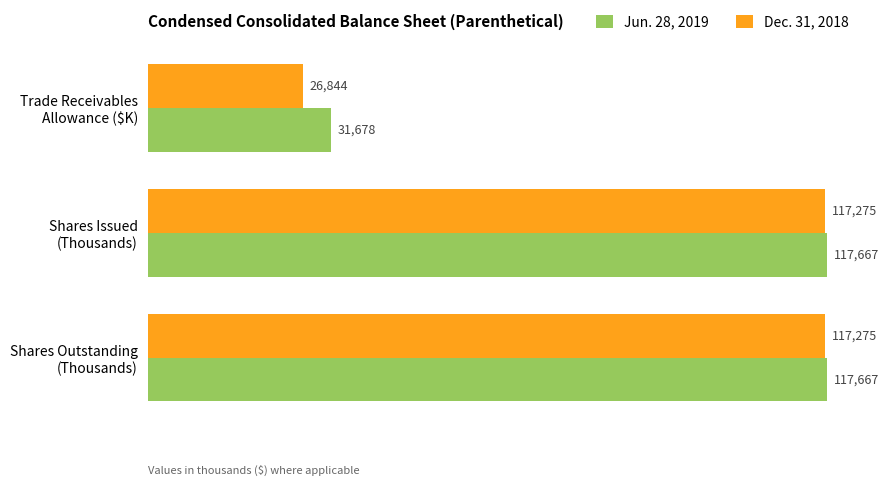

List the series in order of their overall mean, highest first.

Jun. 28, 2019, Dec. 31, 2018